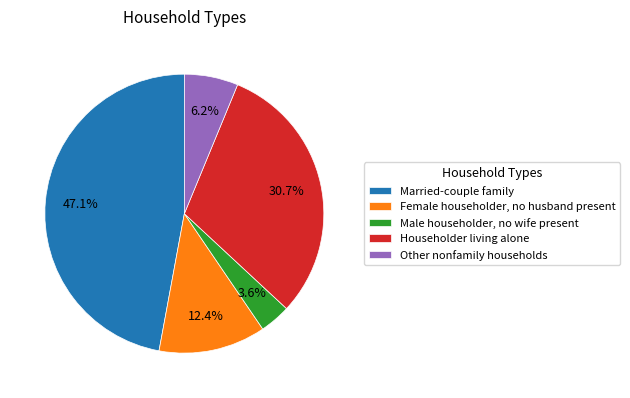

To the nearest percent, what is the combined percentage of Other nonfamily households and Householder living alone?

37%